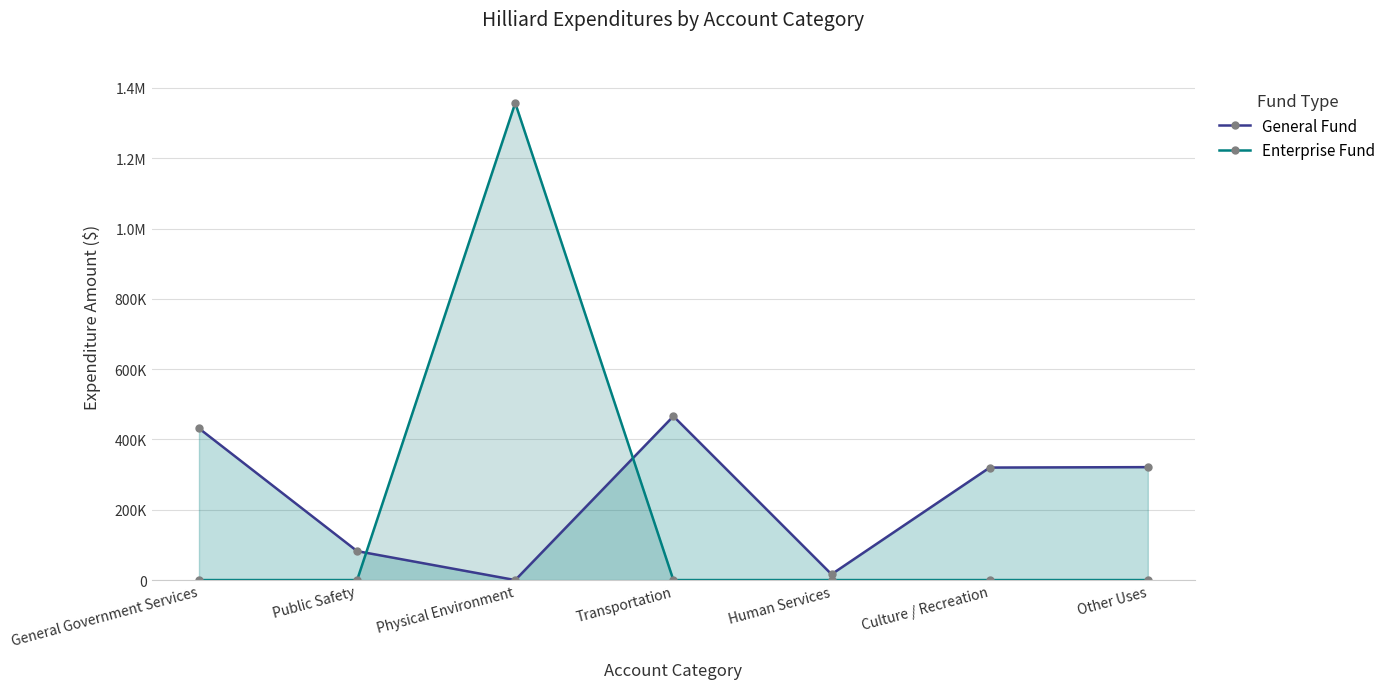

How many lines are shown in the chart?

2